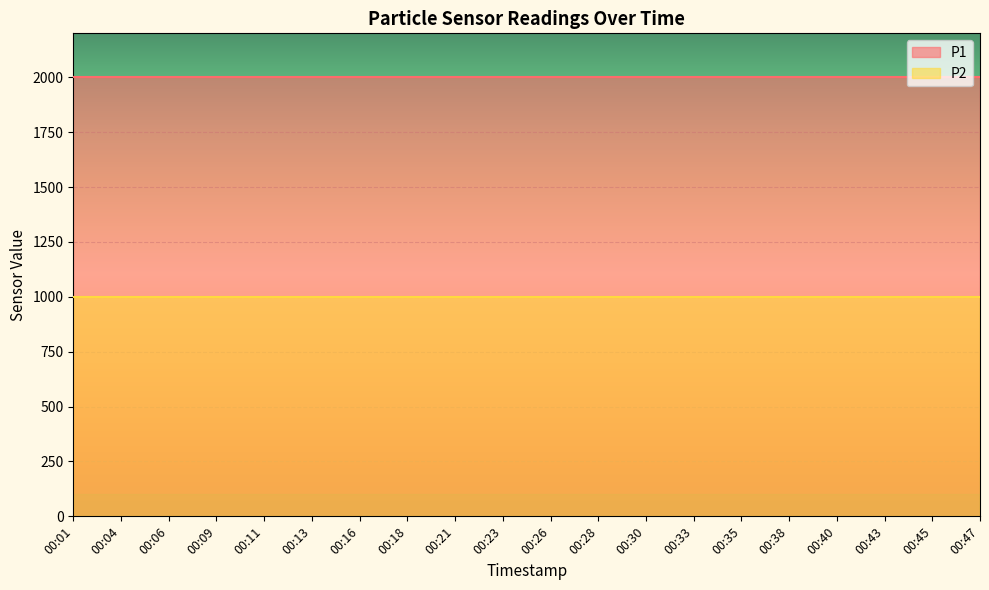

At which label is P2 closest to 999?

00:01